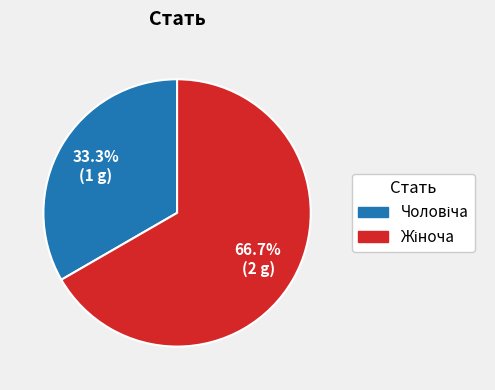

How many segments does this pie chart have?

2